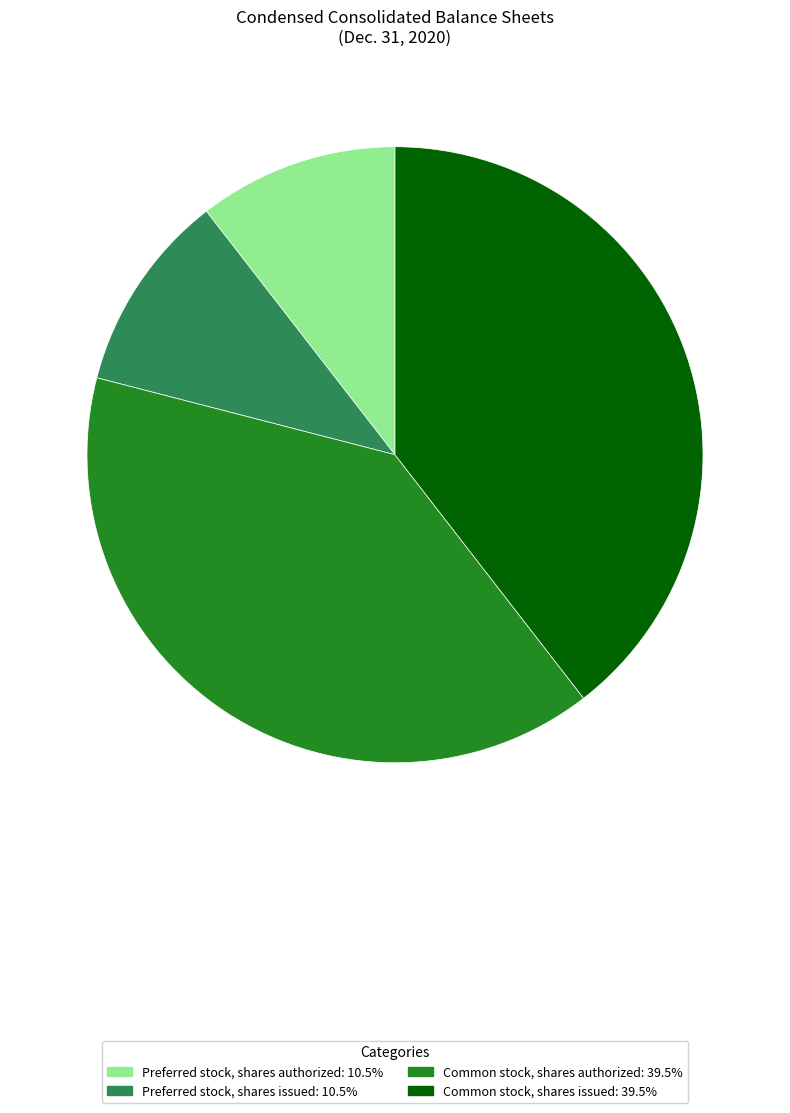

Does Common stock, shares authorized represent more than half of the total?

No